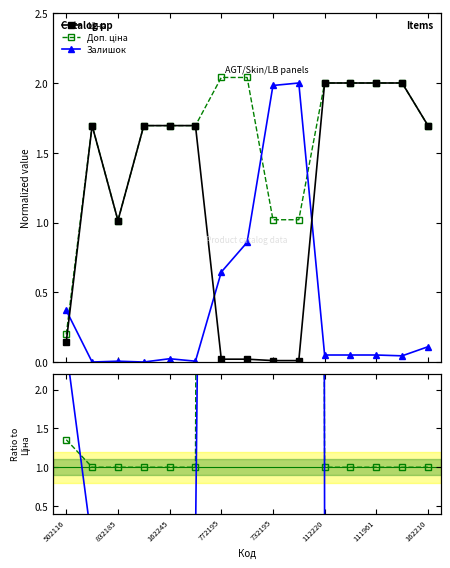

True or false: Ціна and Доп. ціна intersect in this chart.

True